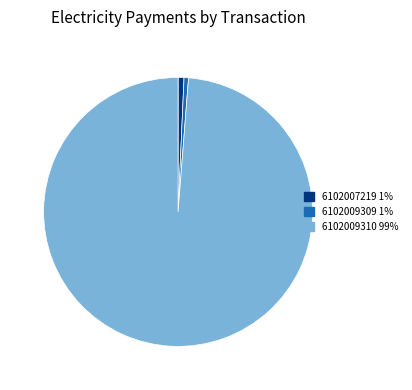

How many slices are in this pie chart?

3